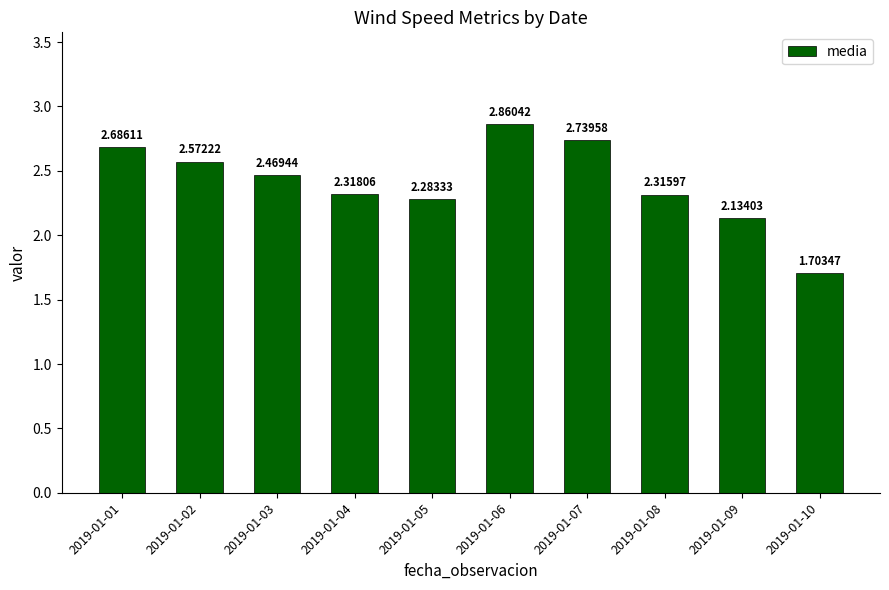

The value at 2019-01-09 is 3.4. True or false?

False